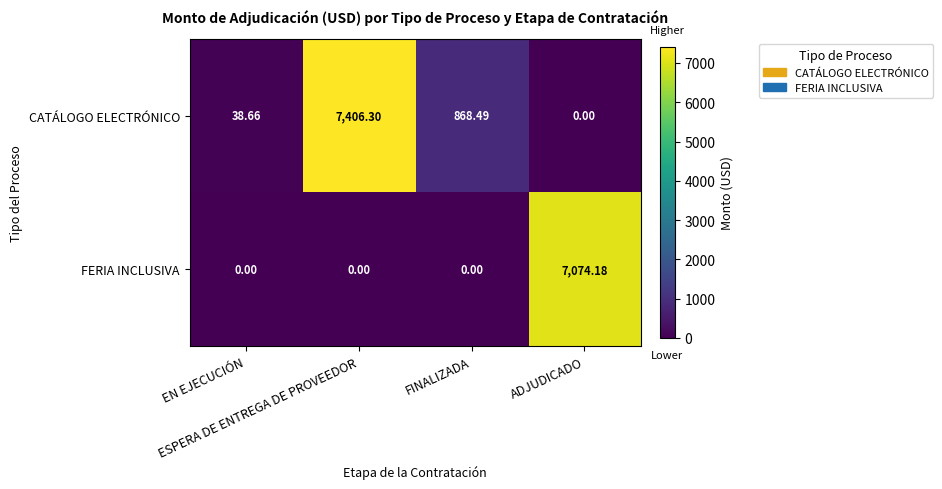

How many positive values does the CATÁLOGO ELECTRÓNICO series have?

3